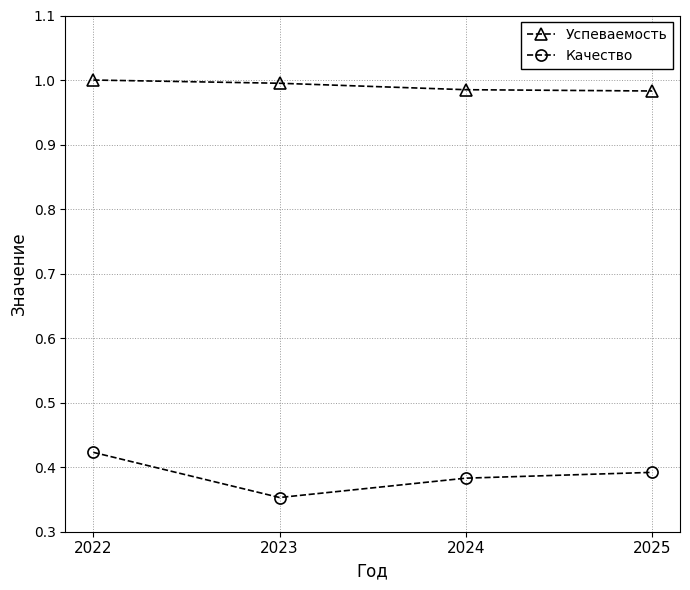

Where is Качество nearest to the value 0?

2023